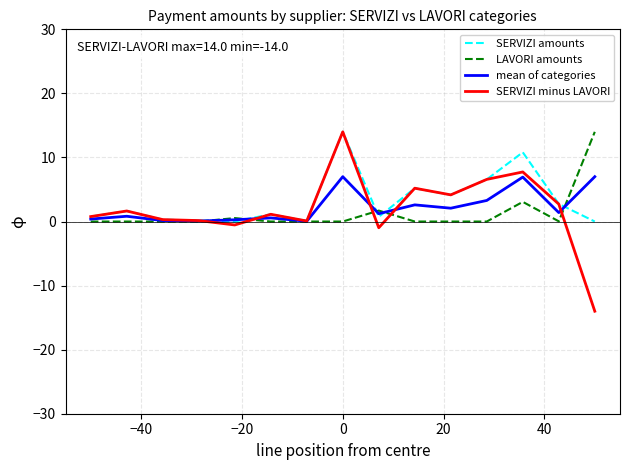

What is the smallest value displayed?

-14.0